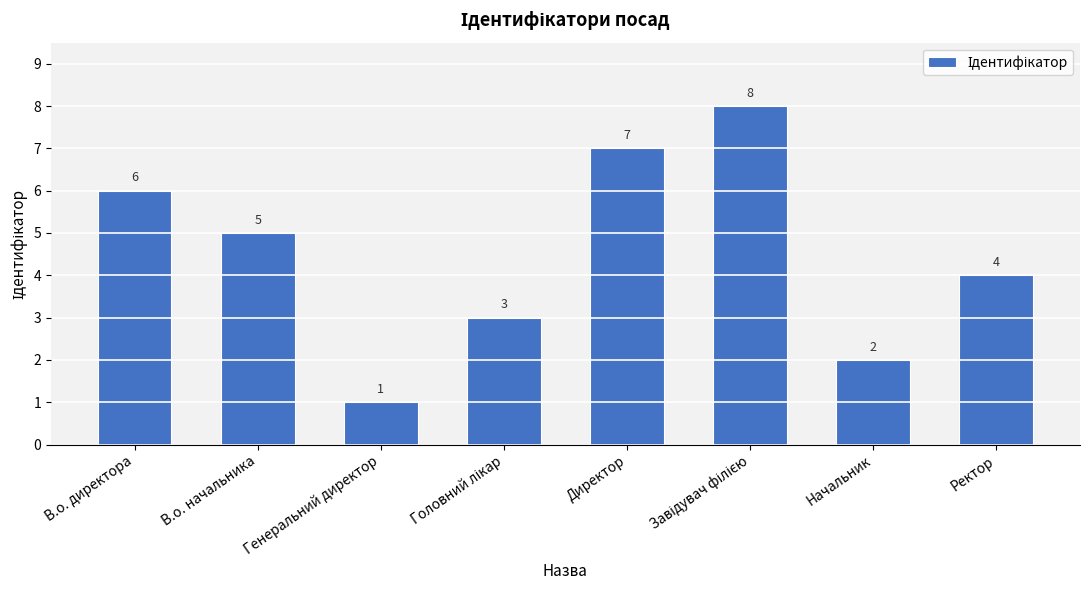

What is the smallest value displayed?

1